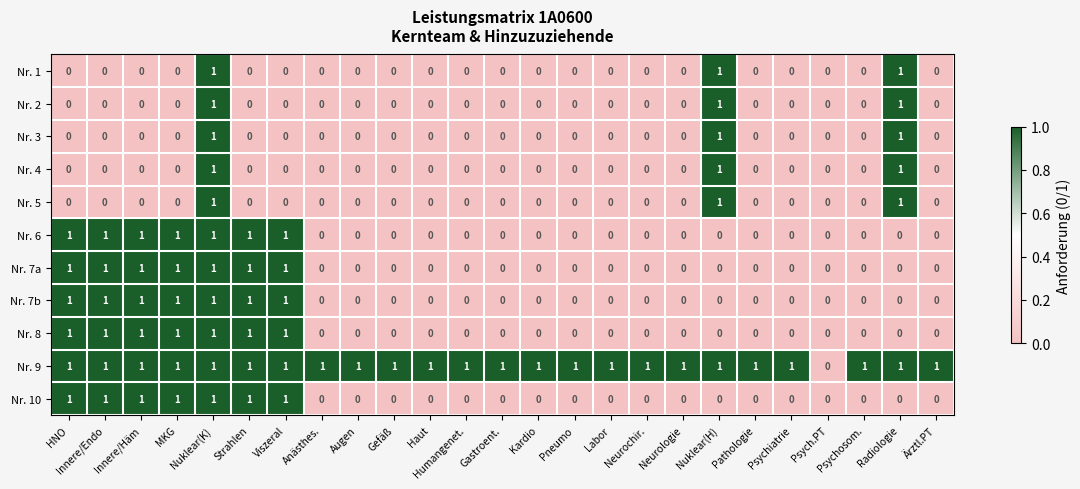

What is the sum of all Nr. 2 values?

3